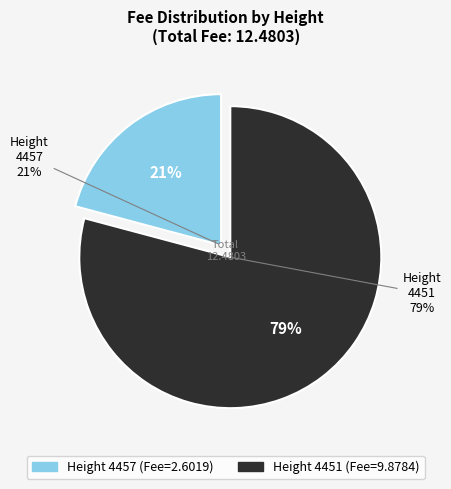

Rank the categories by value from highest to lowest.

4451, 4457